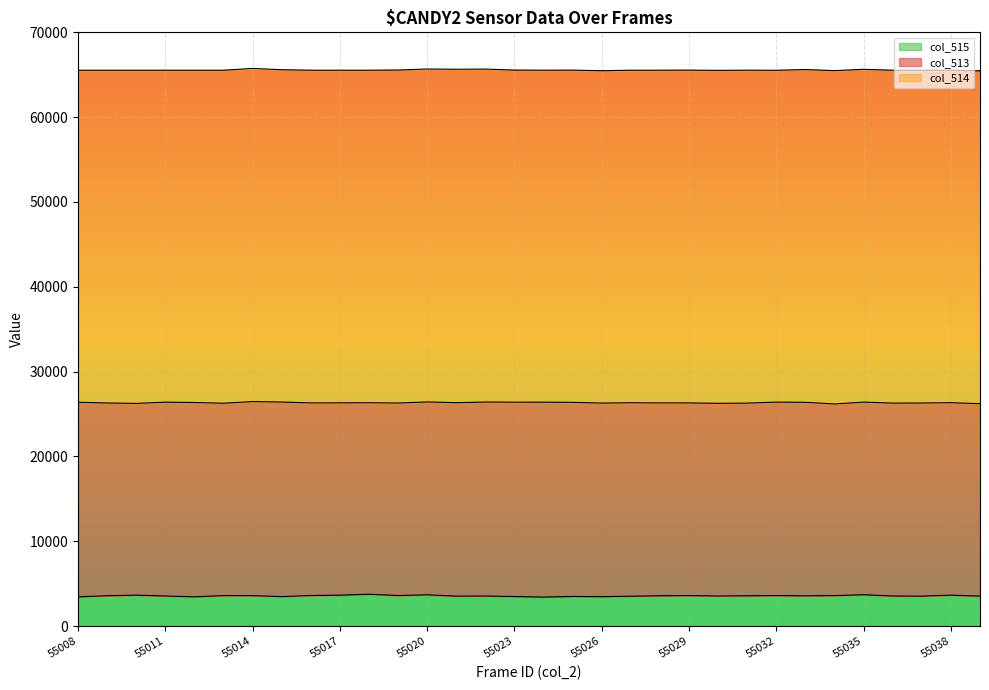

List the labels in order of col_513 value, largest first.

55024, 55008, 55015, 55023, 55012, 55025, 55014, 55022, 55011, 55026, 55033, 55032, 55021, 55027, 55037, 55036, 55020, 55028, 55009, 55030, 55031, 55029, 55016, 55035, 55019, 55039, 55038, 55013, 55017, 55010, 55034, 55018